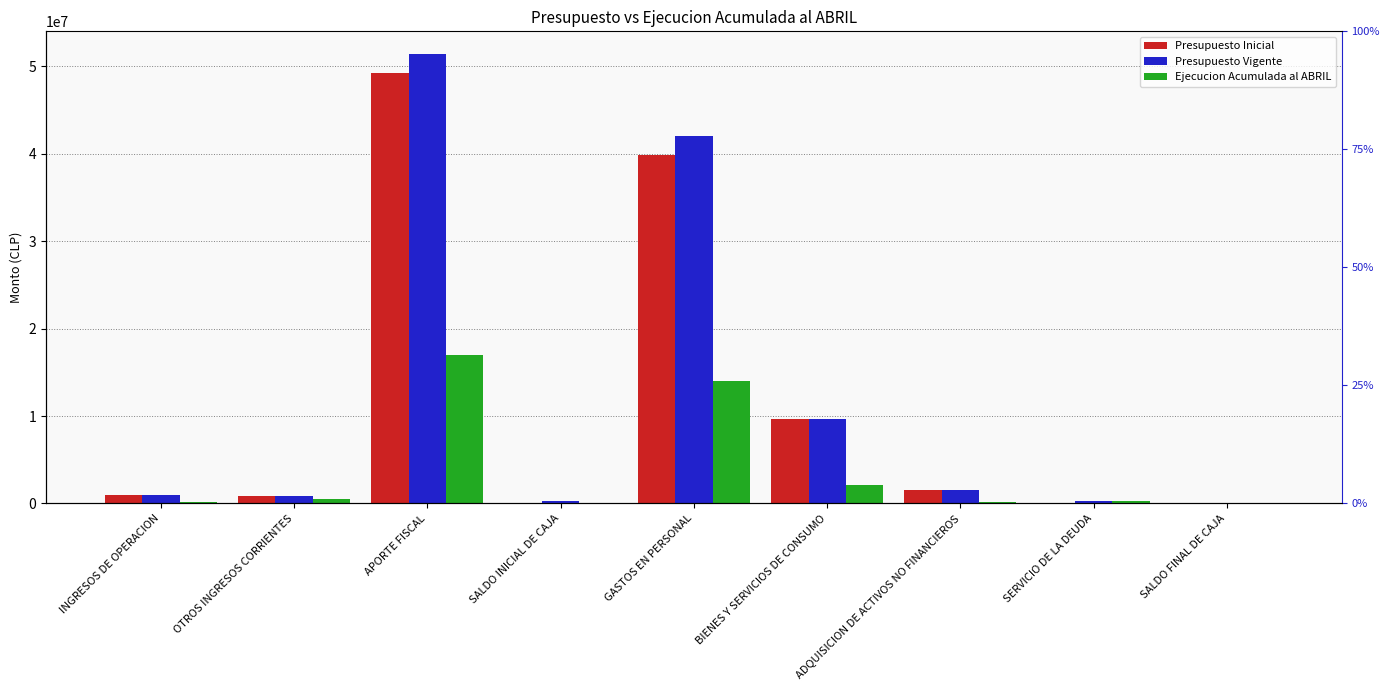

Which category has the highest value in the Presupuesto Inicial series?

APORTE FISCAL